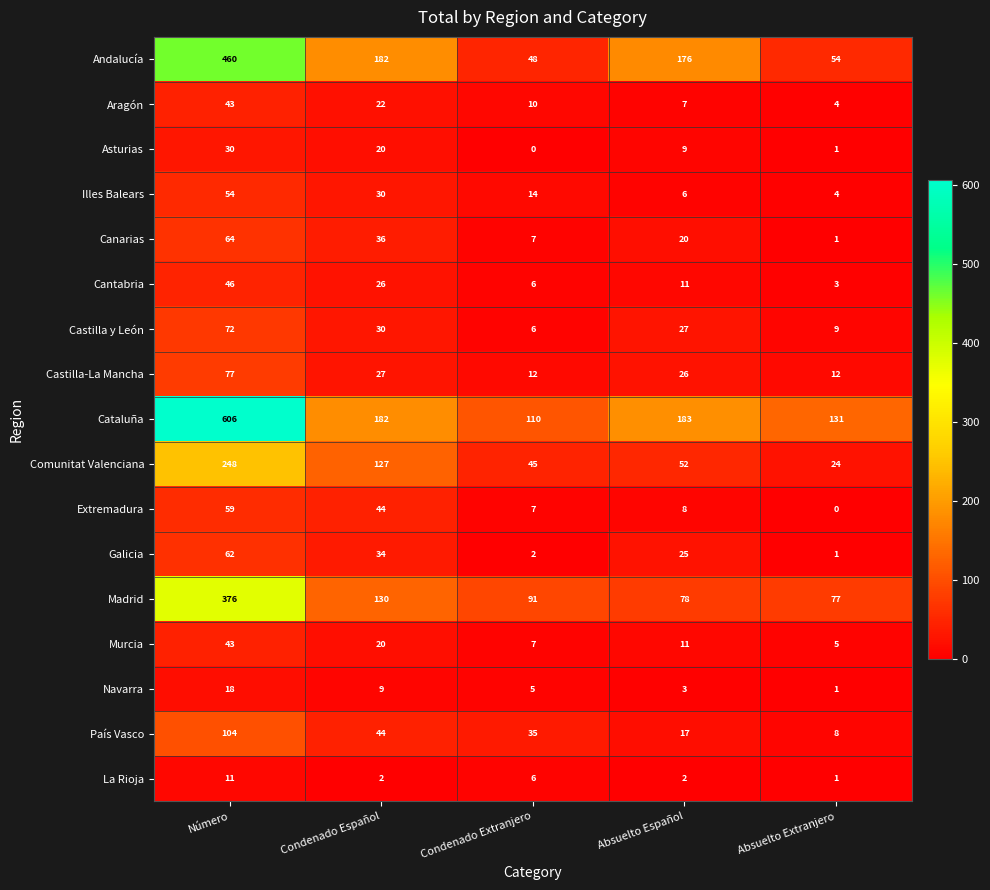

True or false: Castilla-La Mancha has a value of 27 at Condenado Español.

True